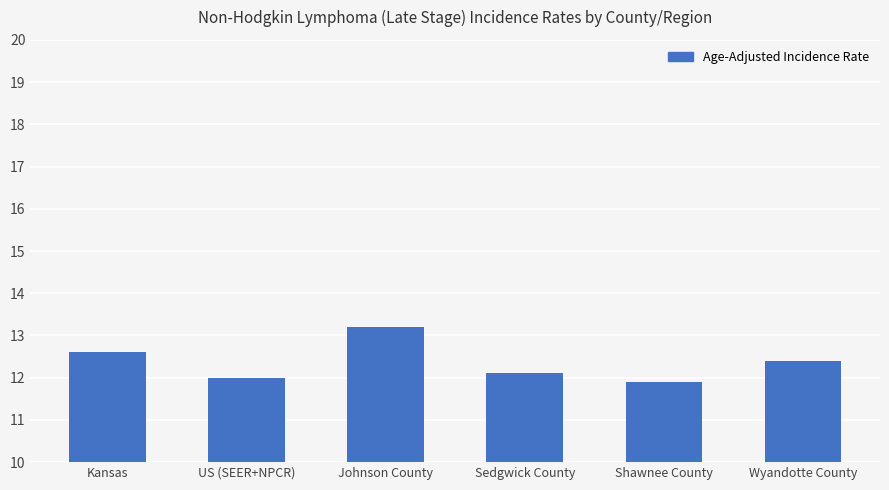

Which has a higher value, Kansas or Wyandotte County?

Kansas